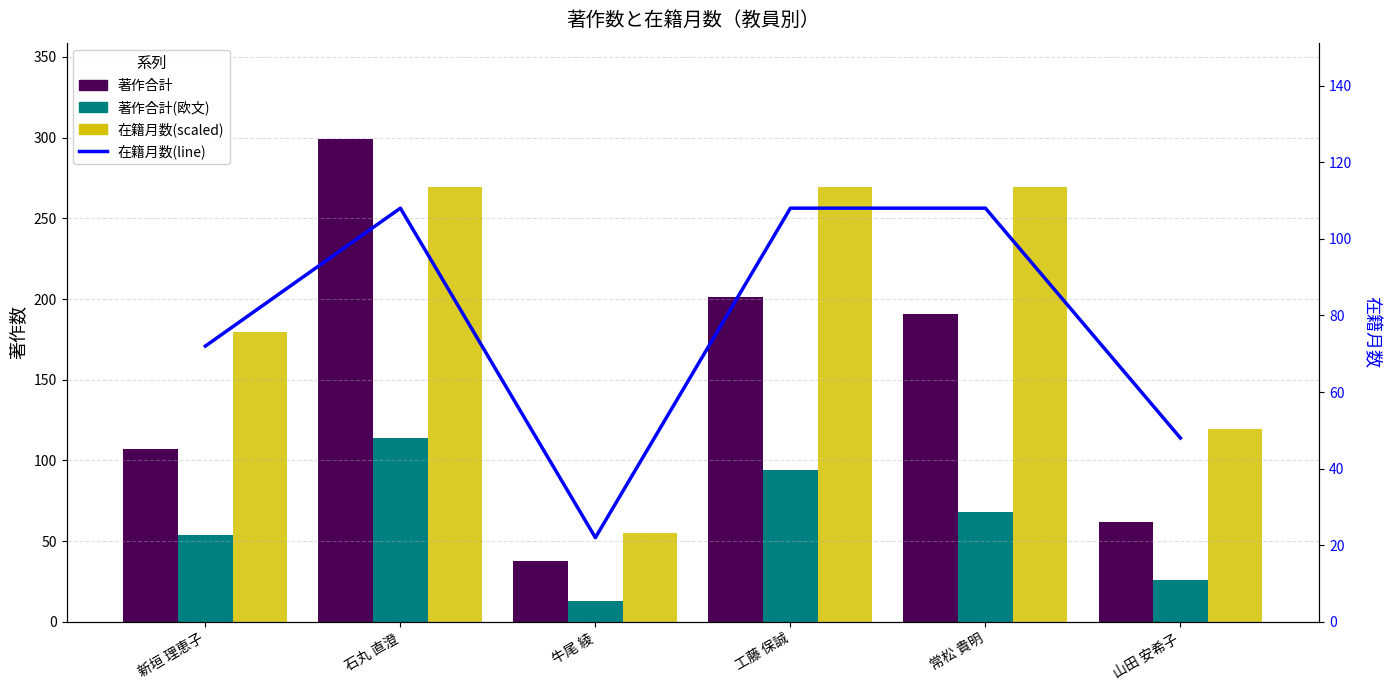

What is the label of the 3rd bar from the left?

牛尾 綾